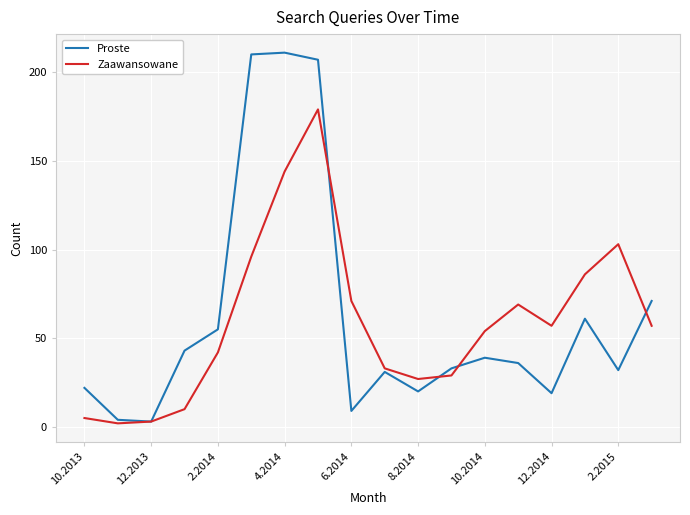

How many values in the Proste series are below 36?

9